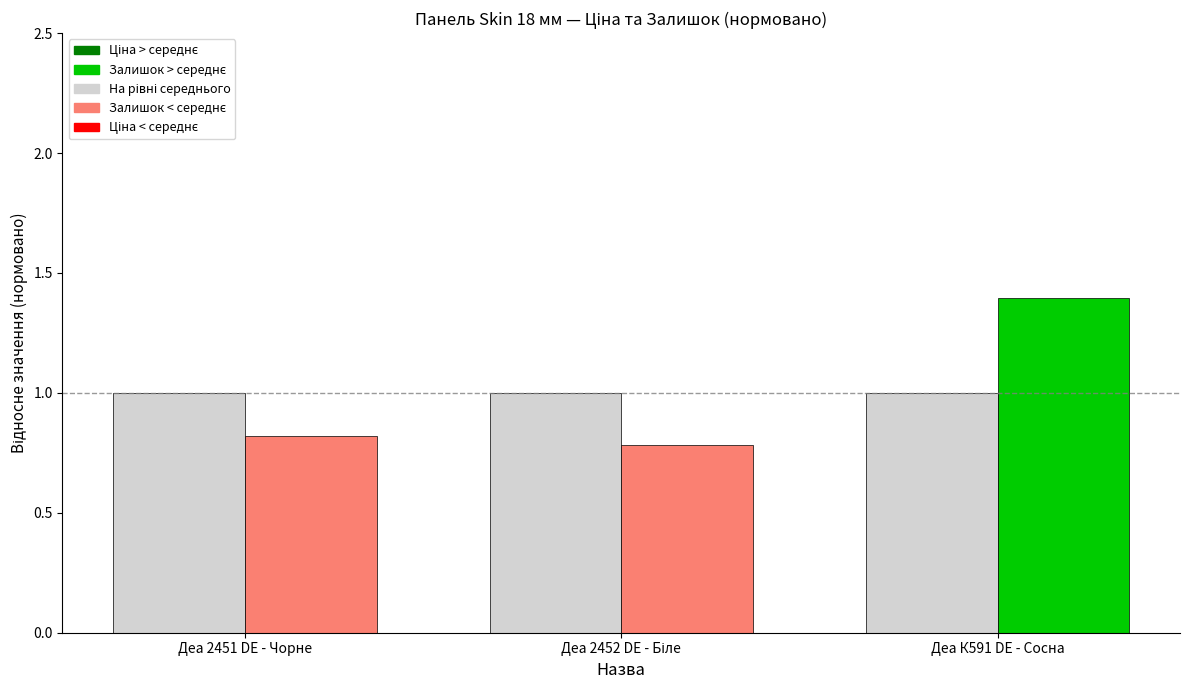

What is the minimum value shown in the chart?

0.8